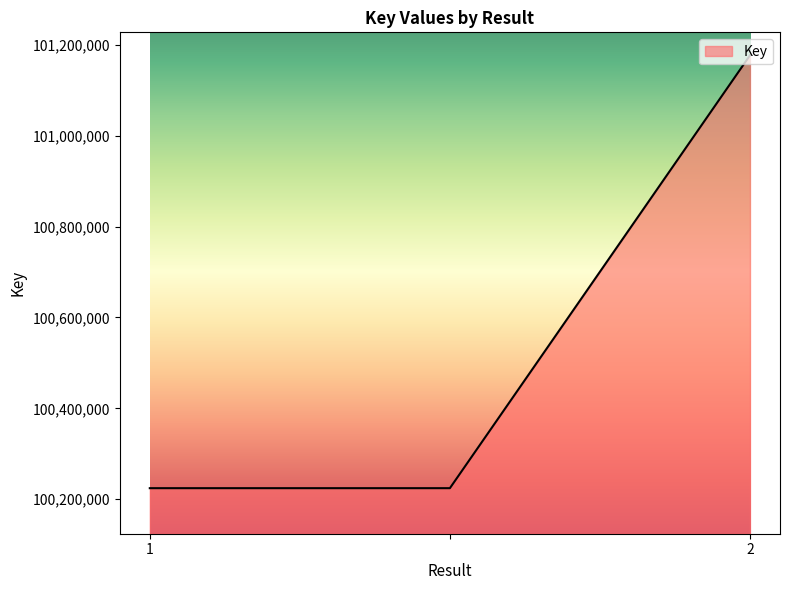

What is the difference between the maximum and minimum values?

952483